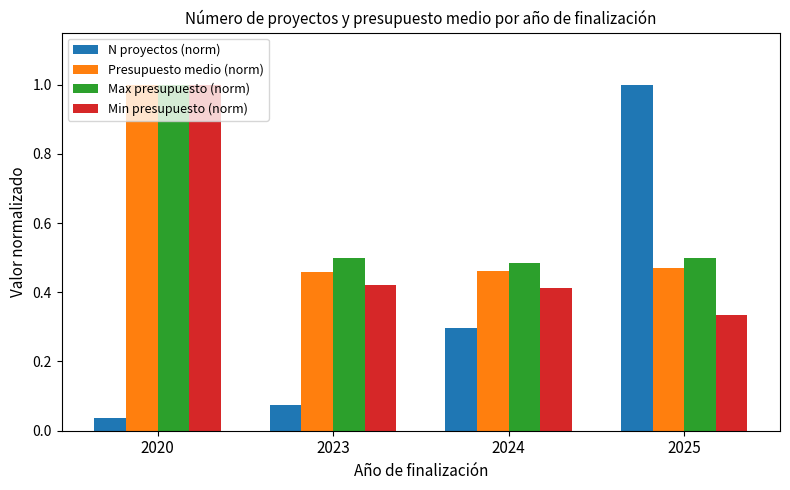

What is the maximum value for Presupuesto medio (norm)?

1.0